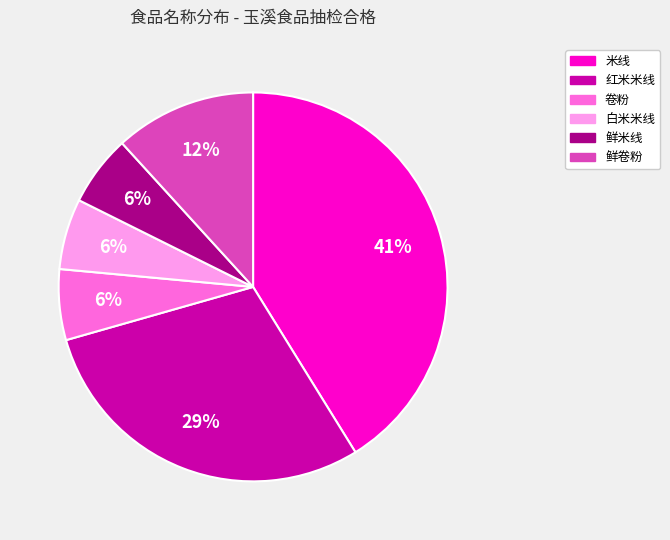

True or false: 米线 accounts for 36% of the total.

False